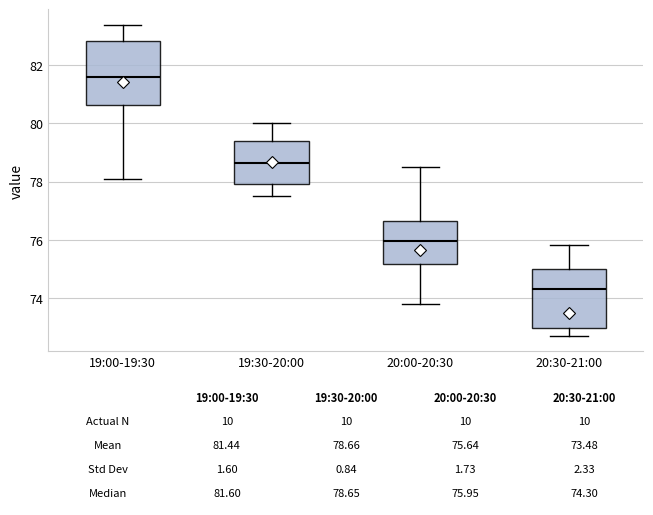

Which box has the lowest median line?

20:30-21:00